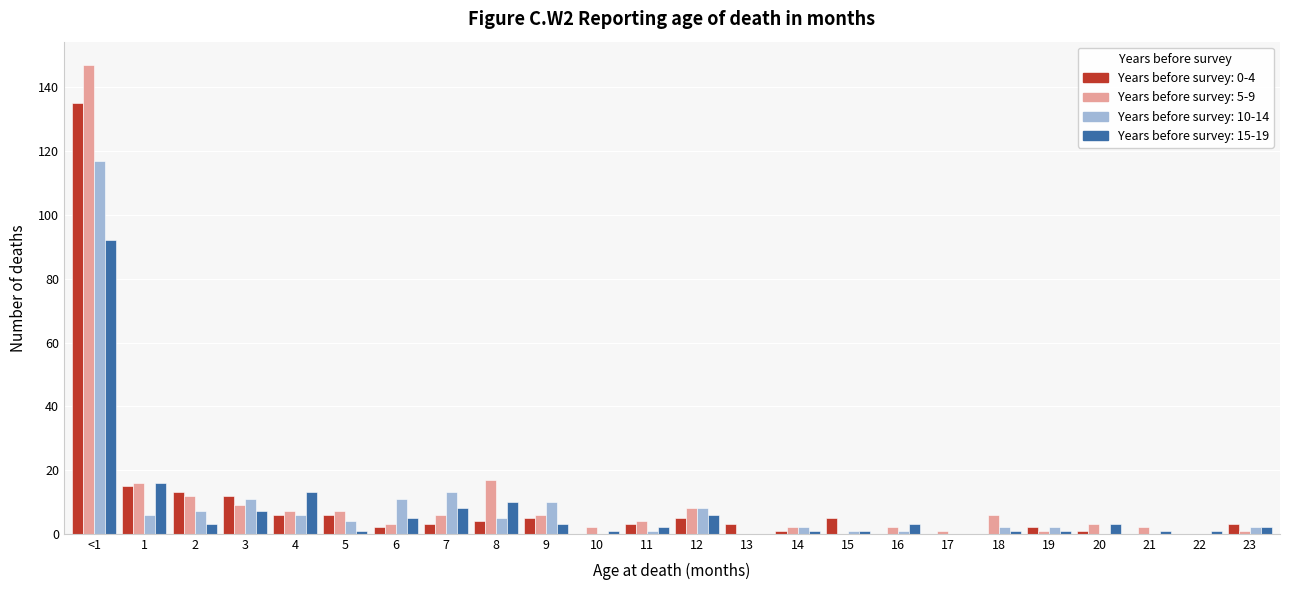

At which category is the sum across all series the highest?

<1